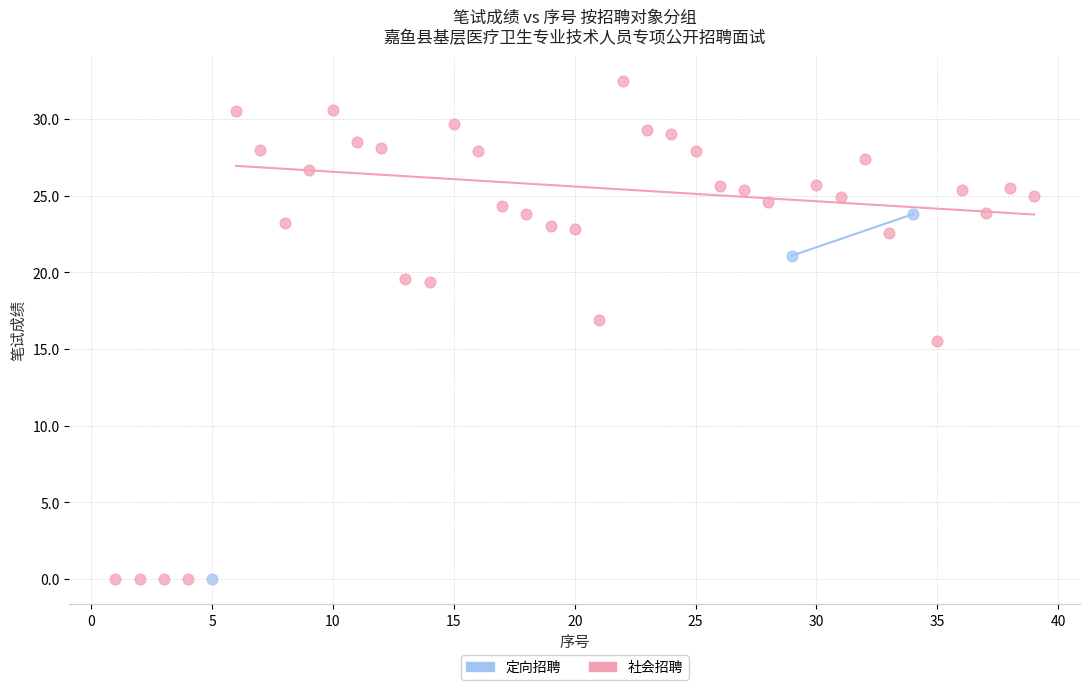

Which series has the largest Y range (max minus min)?

社会招聘